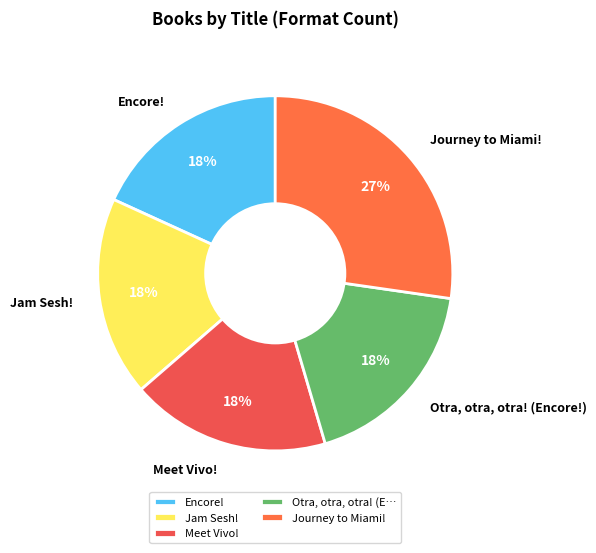

Which slice is the largest?

Journey to Miami!